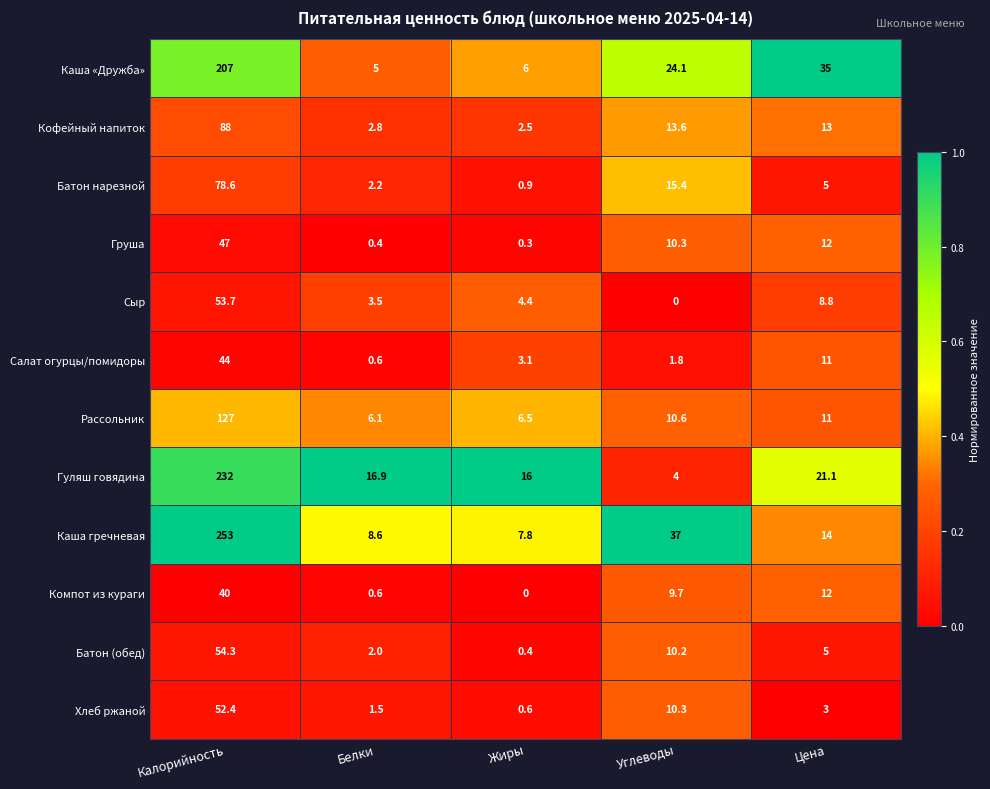

Is it true that Сыр equals 31.5 at Калорийность?

False